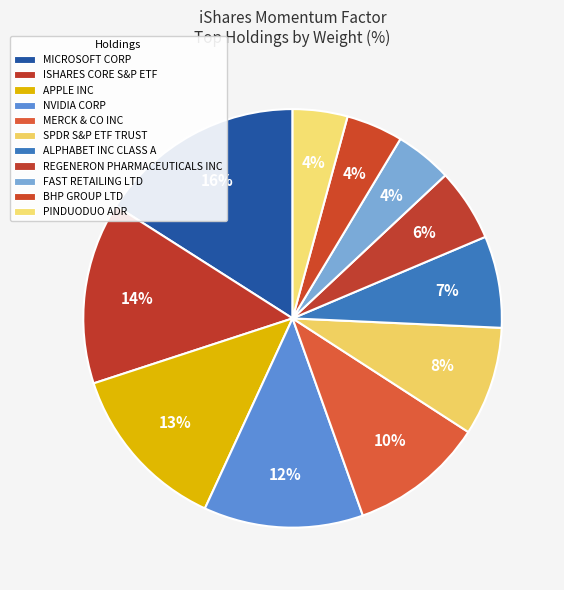

To the nearest percent, what is the average slice percentage?

9%